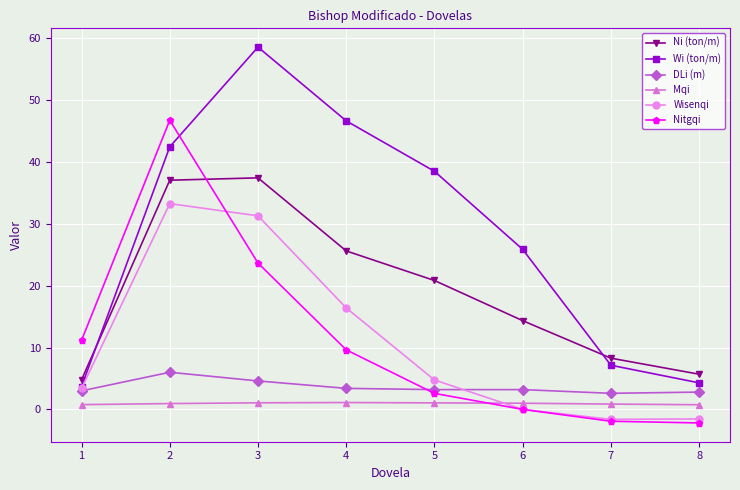

At which label does Wi (ton/m) reach its peak?

3